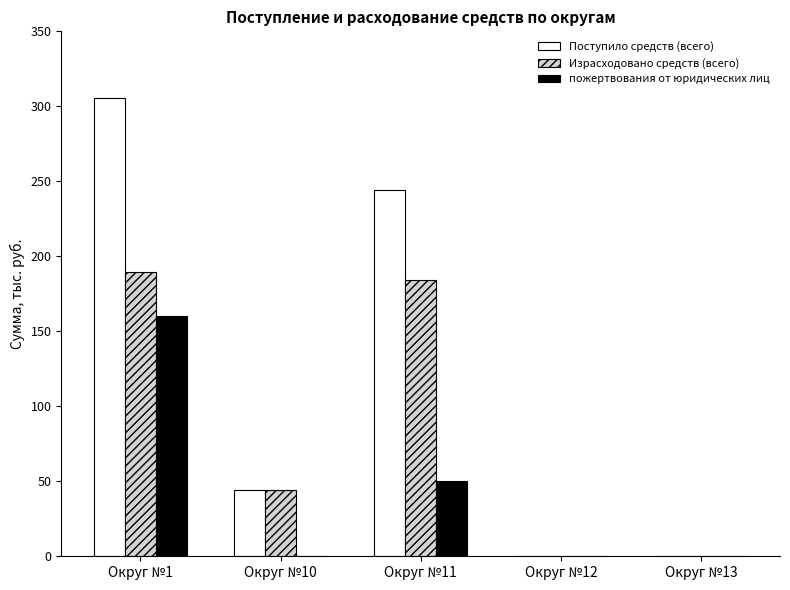

Which series has the widest spread of values?

Поступило средств (всего)